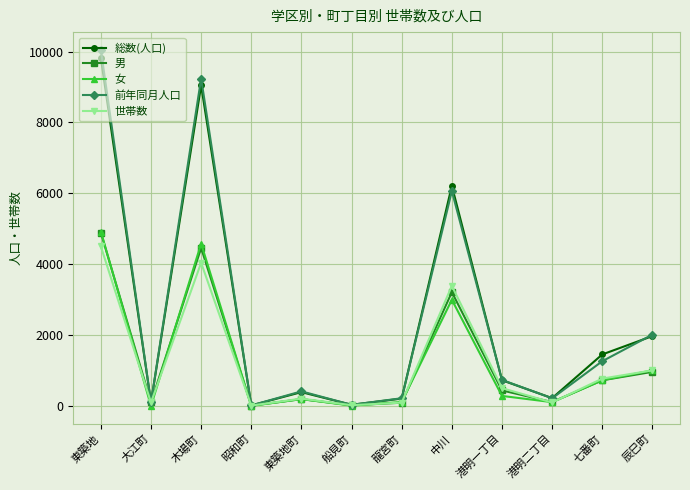

How many distinct data groups are displayed?

5